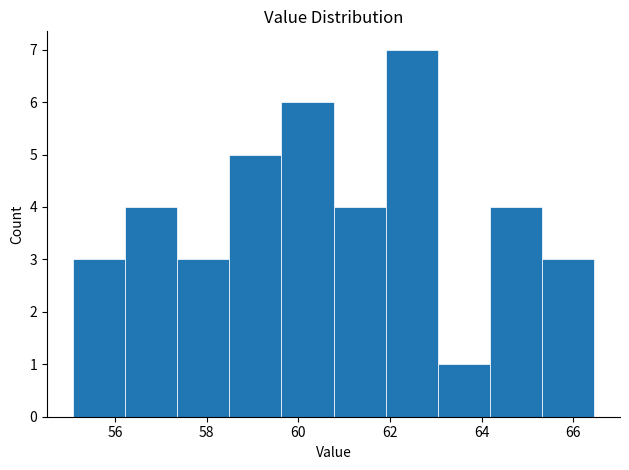

Over which range of the x-axis is the bar tallest?

62.0 to 63.0